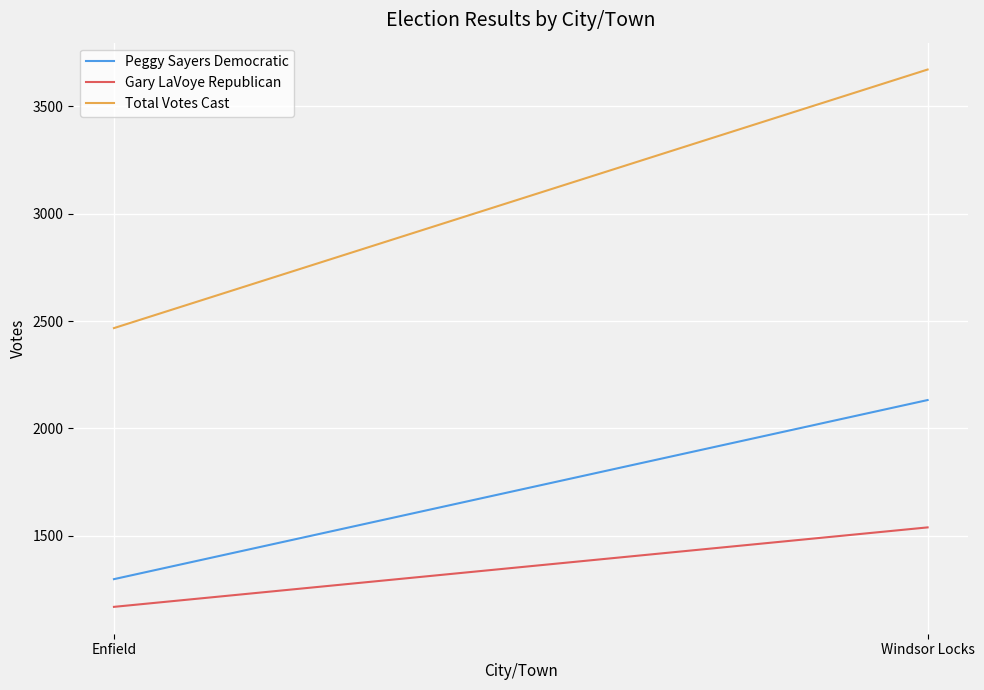

Which series changed the most between Enfield and Windsor Locks?

Total Votes Cast